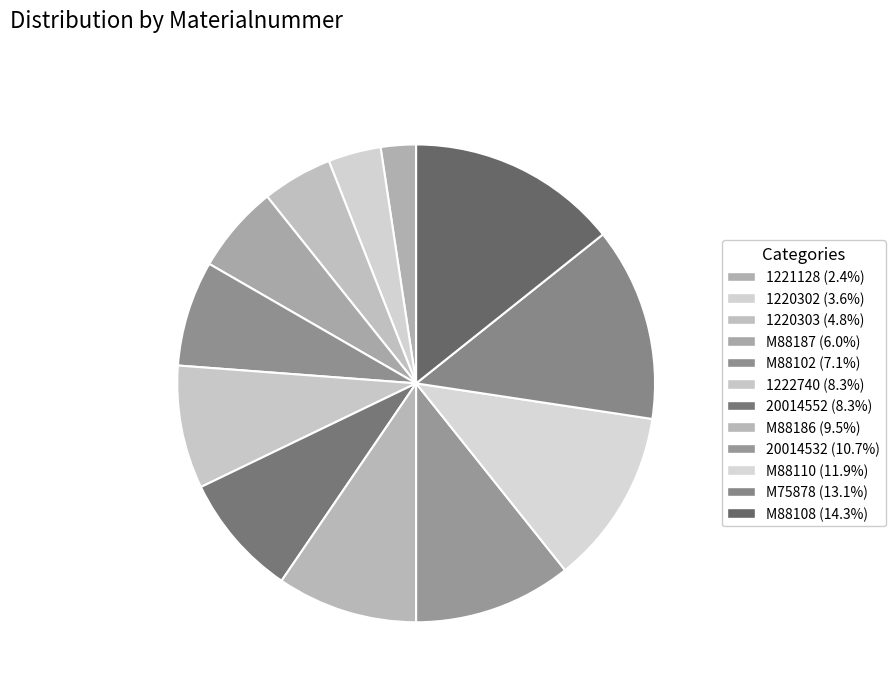

Count the number of slices in the pie.

12